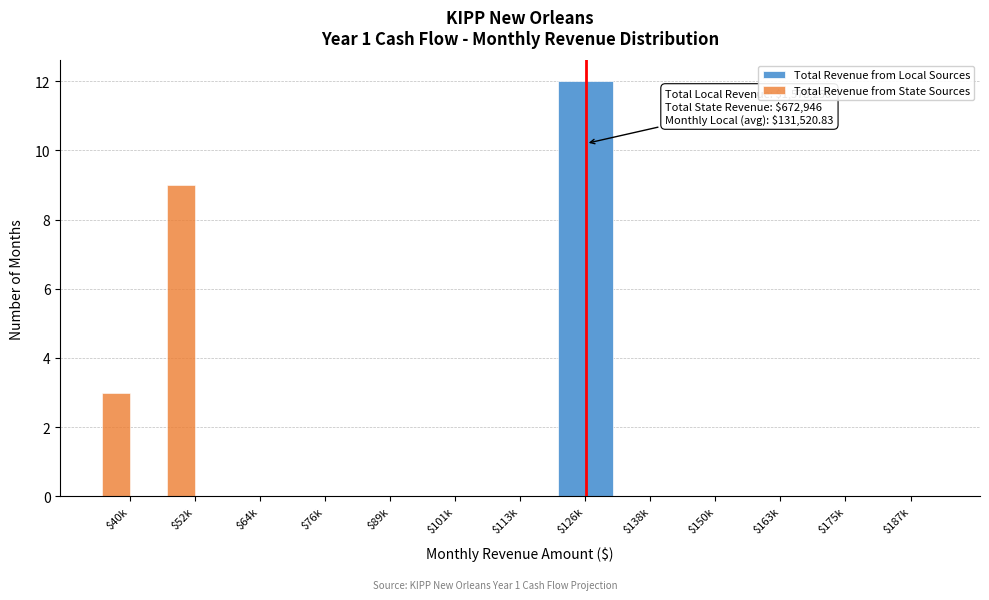

True or false: Total Revenue from State Sources has a value of 0 at $187k.

True